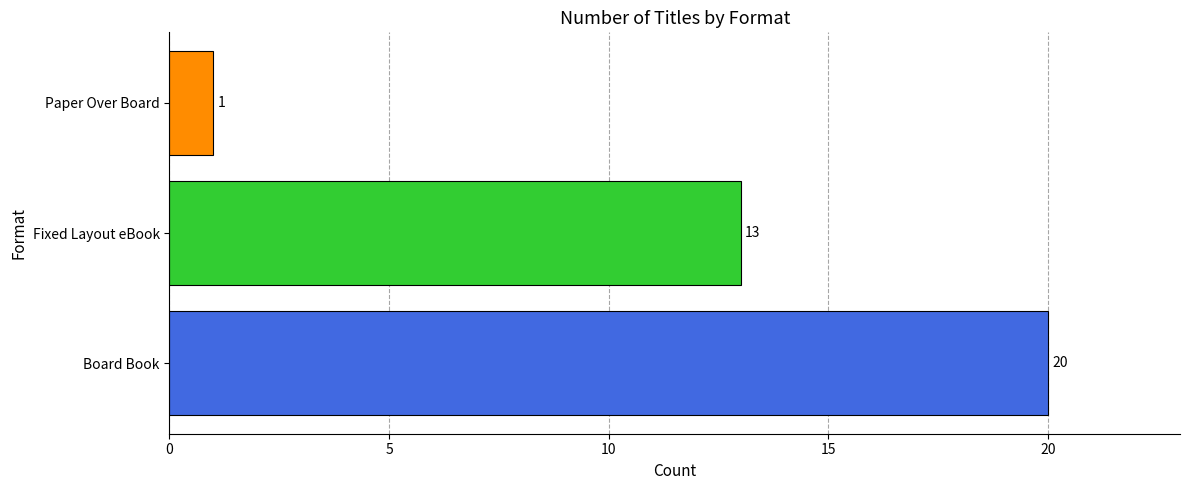

How many bars are there in total?

3